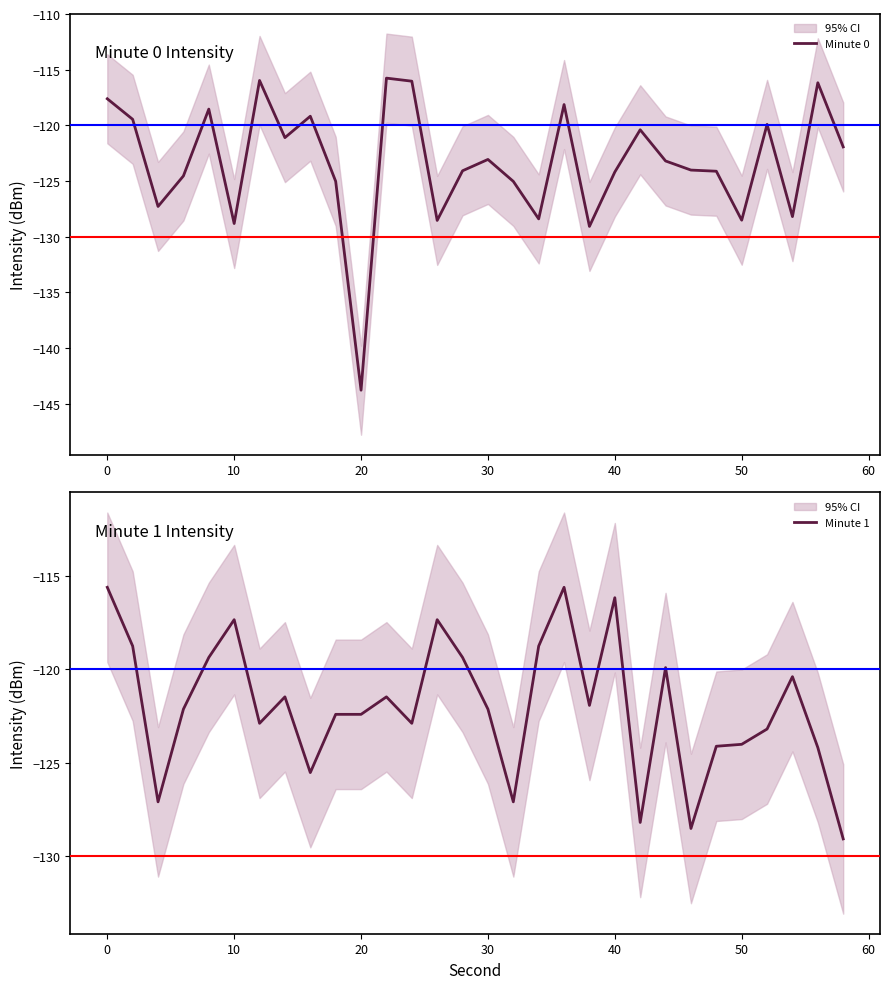

What is the highest value of the Minute 0 series?

-115.8